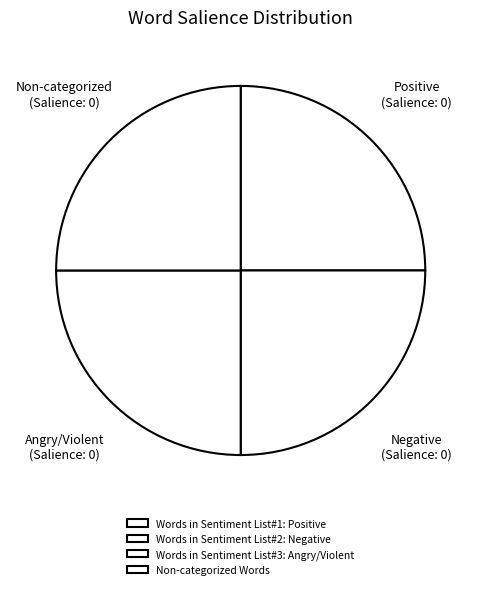

How many slices are in this pie chart?

4